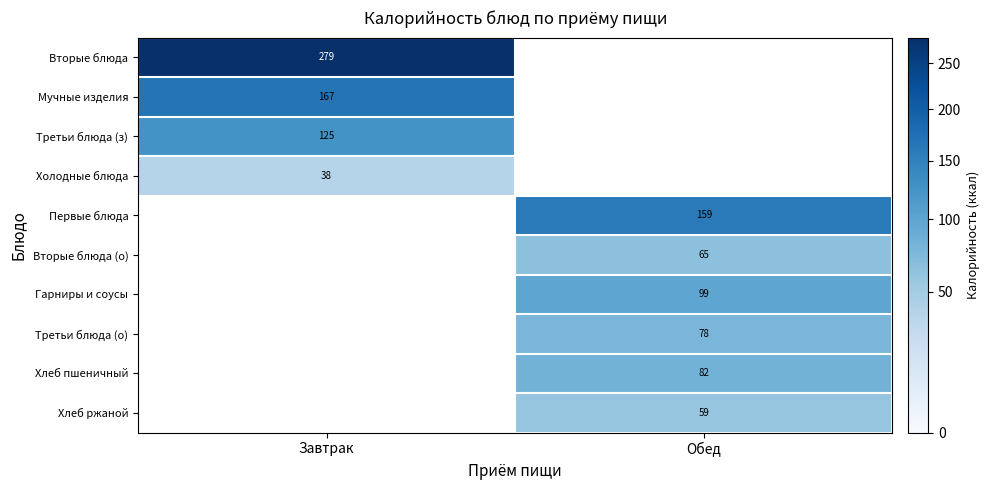

Is the value of Гарниры и соусы at Обед greater than the value of Первые блюда at Обед?

No